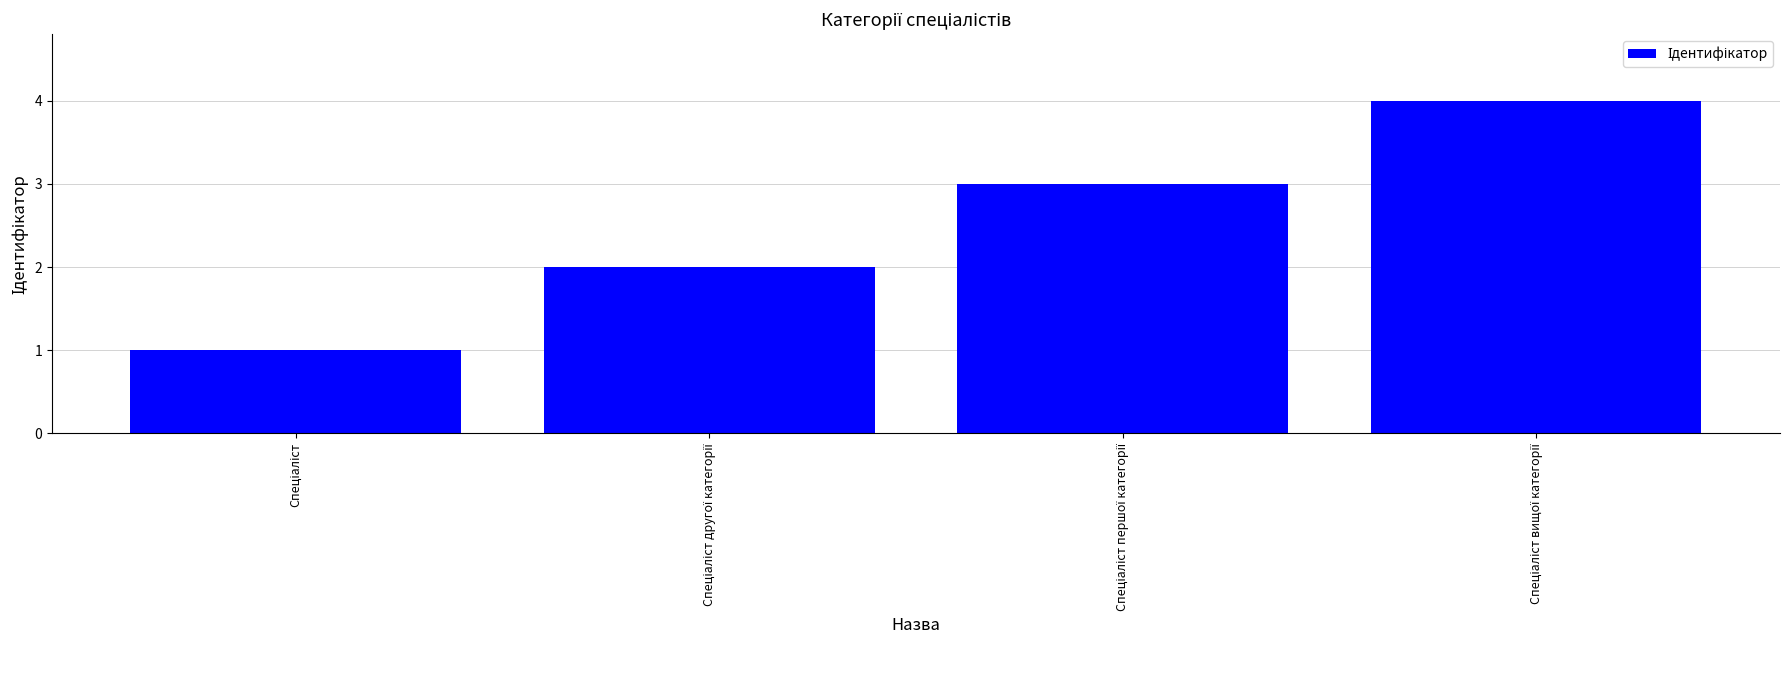

What is the greatest value displayed?

4